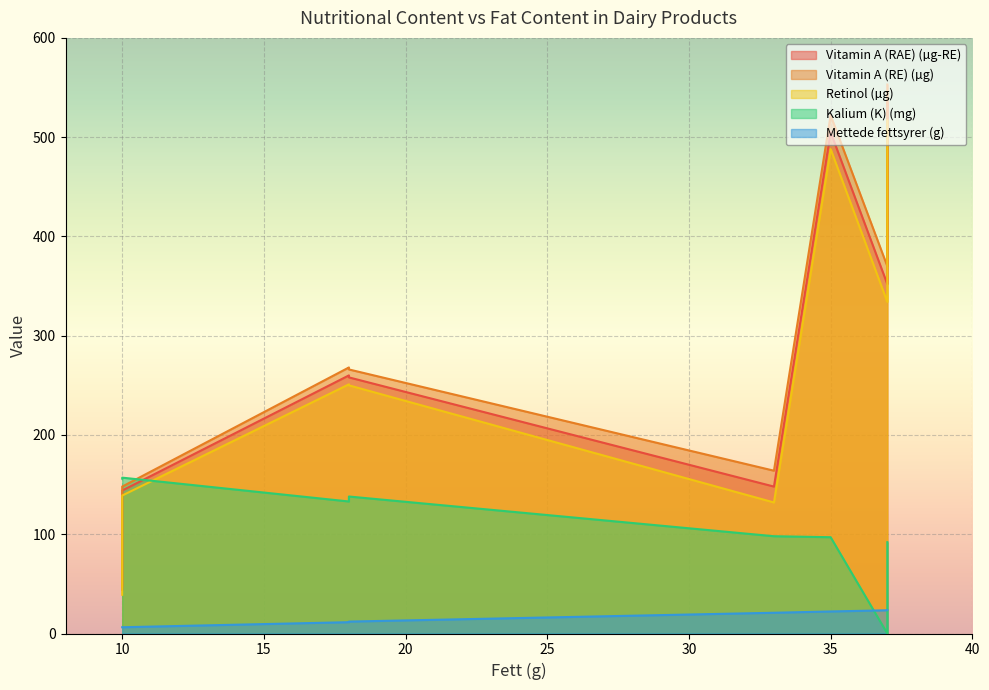

List the series in order of their peak value, highest first.

Vitamin A (RE) (µg), Vitamin A (RAE) (µg-RE), Retinol (µg), Kalium (K) (mg), Mettede fettsyrer (g)